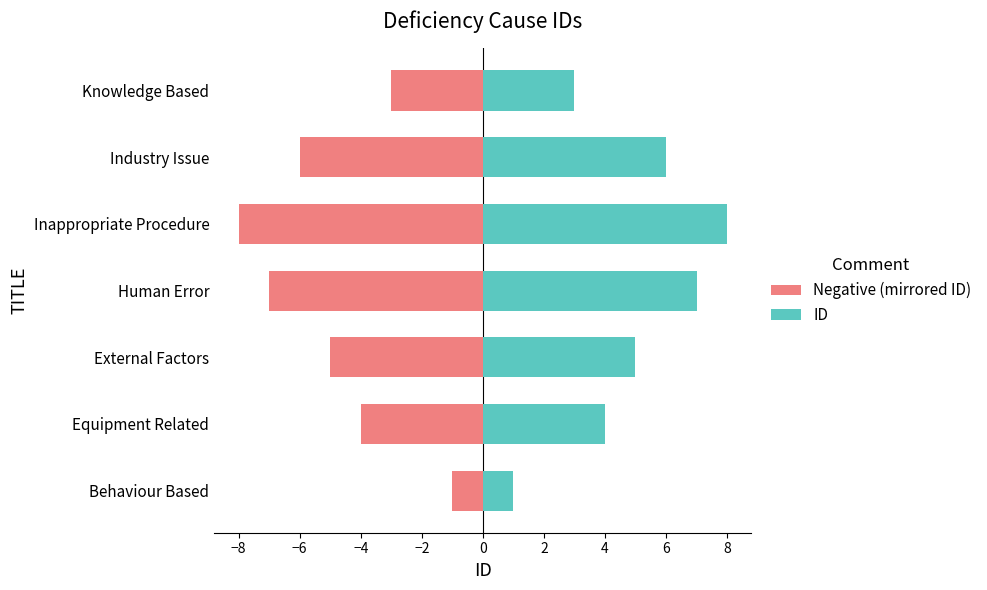

Which series changed the most between Behaviour Based and Industry Issue?

Negative (mirrored ID)